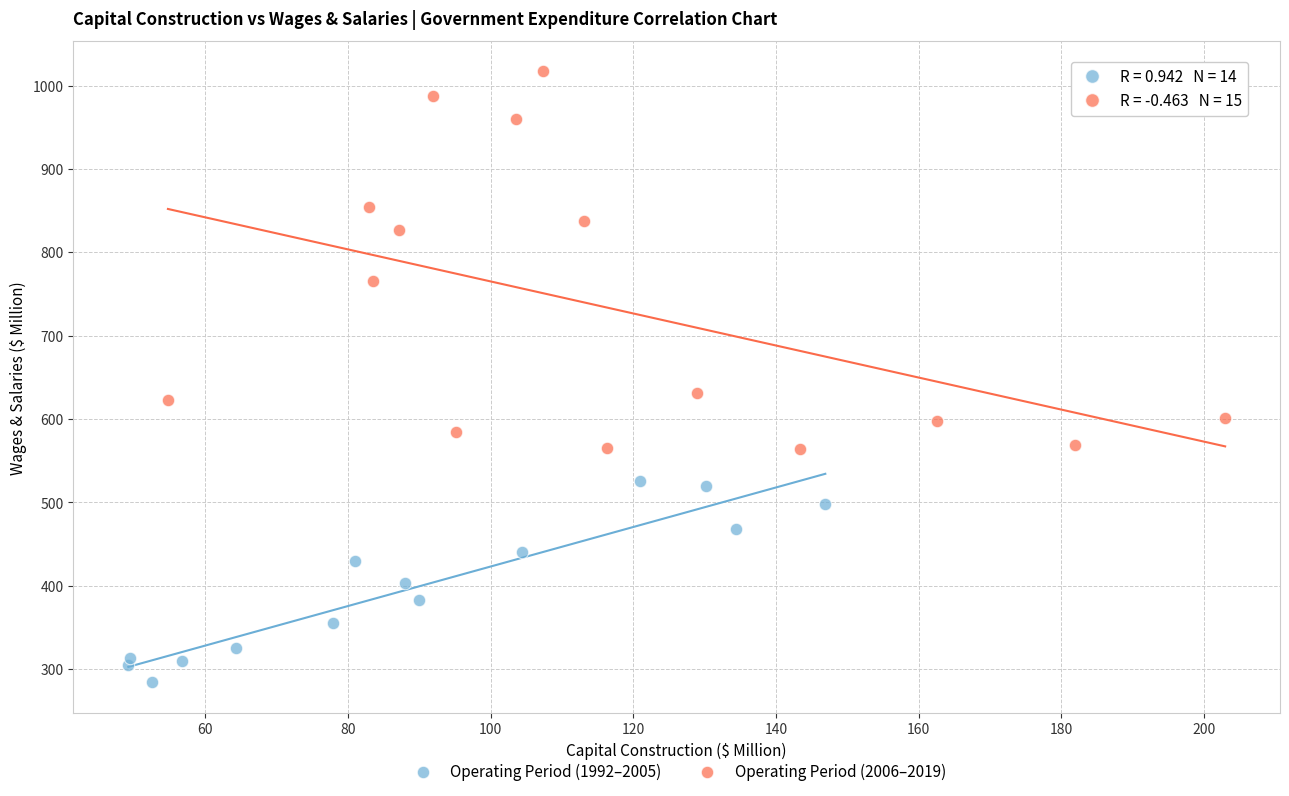

Which series reaches the maximum Y coordinate?

Operating Period (2006–2019)